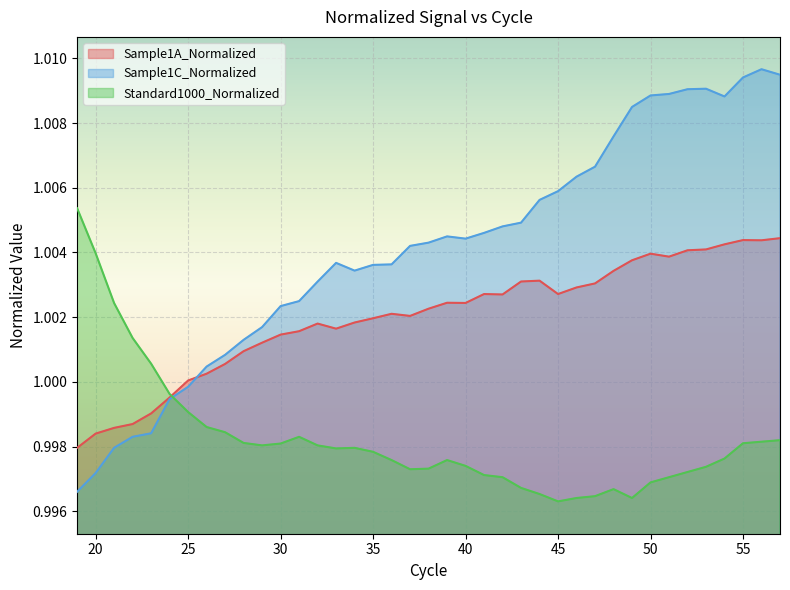

Count the number of data series in this chart.

3